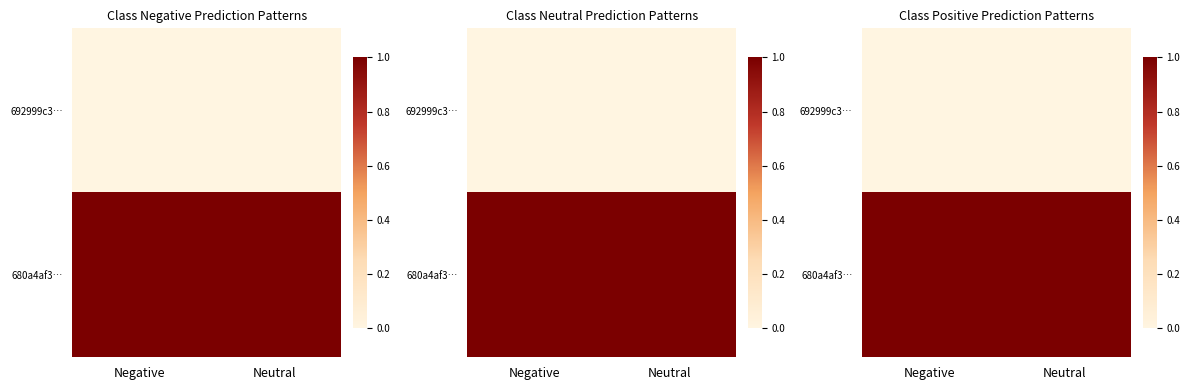

Between Neutral and Negative, which is larger?

Neutral